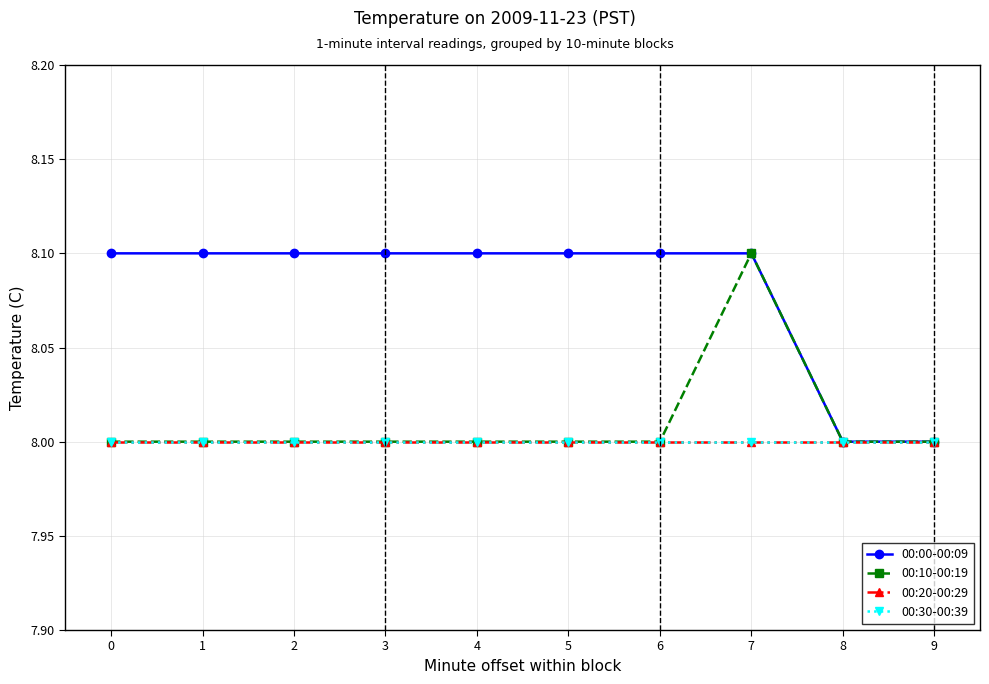

Does the chart have visible grid lines?

Yes